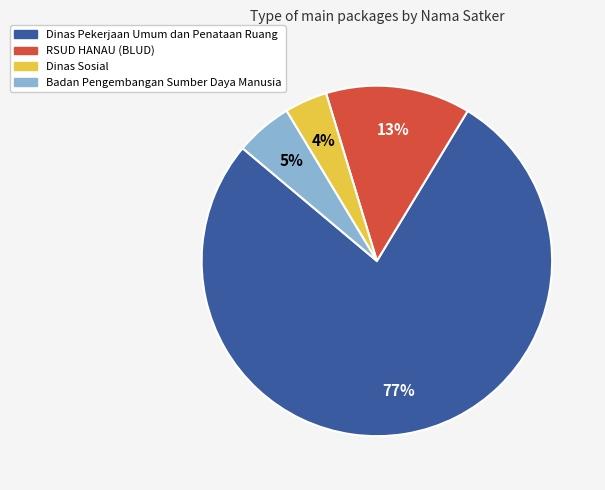

To the nearest percent, what is the average slice percentage?

25%